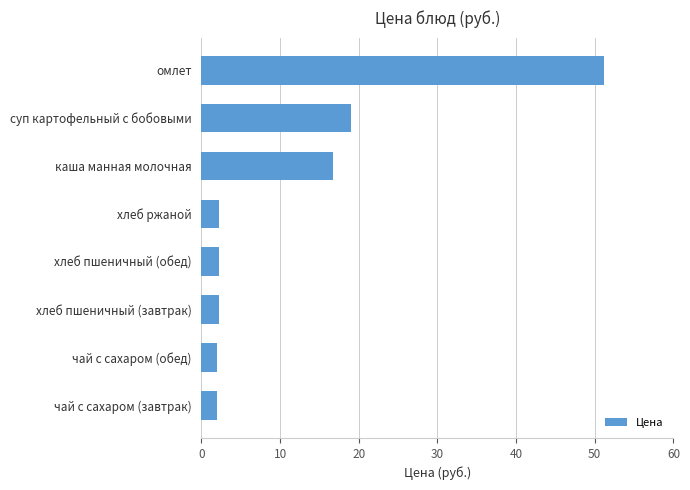

What is the greatest value displayed?

51.2